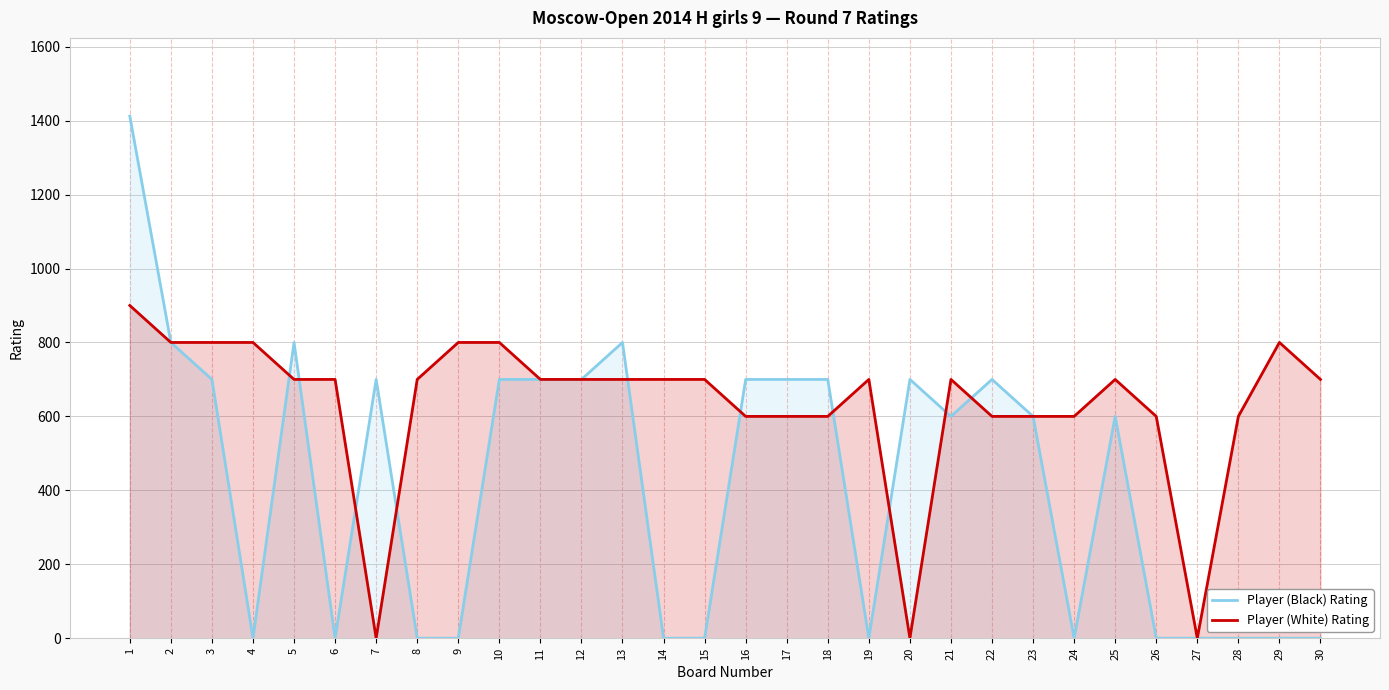

Where does the Player (White) Rating series first go above 700?

1